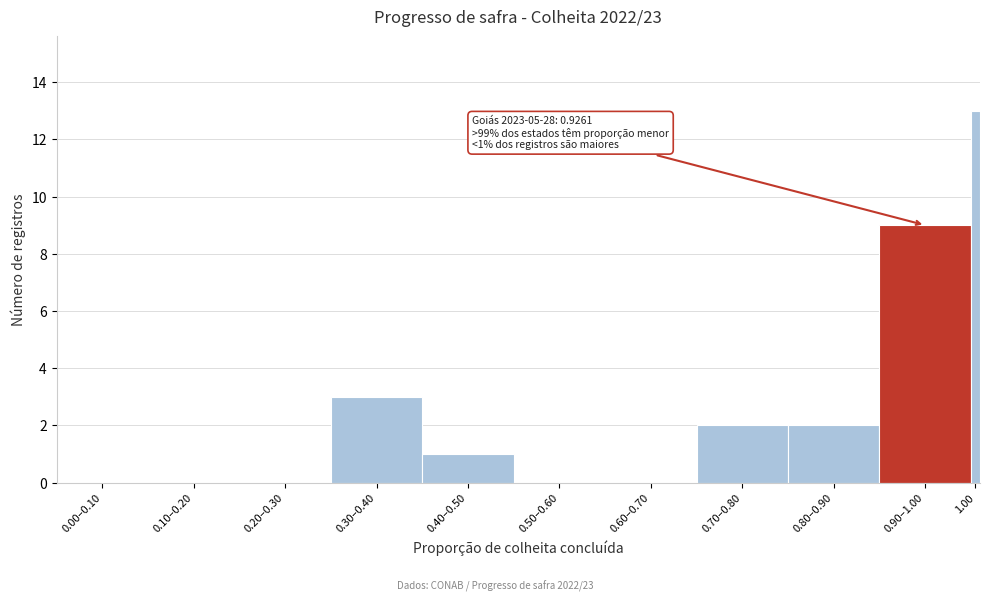

Reading left to right, list all the values displayed in this chart.

0.00–0.10=0	0.10–0.20=0	0.20–0.30=0	0.30–0.40=3	0.40–0.50=1	0.50–0.60=0	0.60–0.70=0	0.70–0.80=2	0.80–0.90=2	0.90–1.00=9	1.00=13